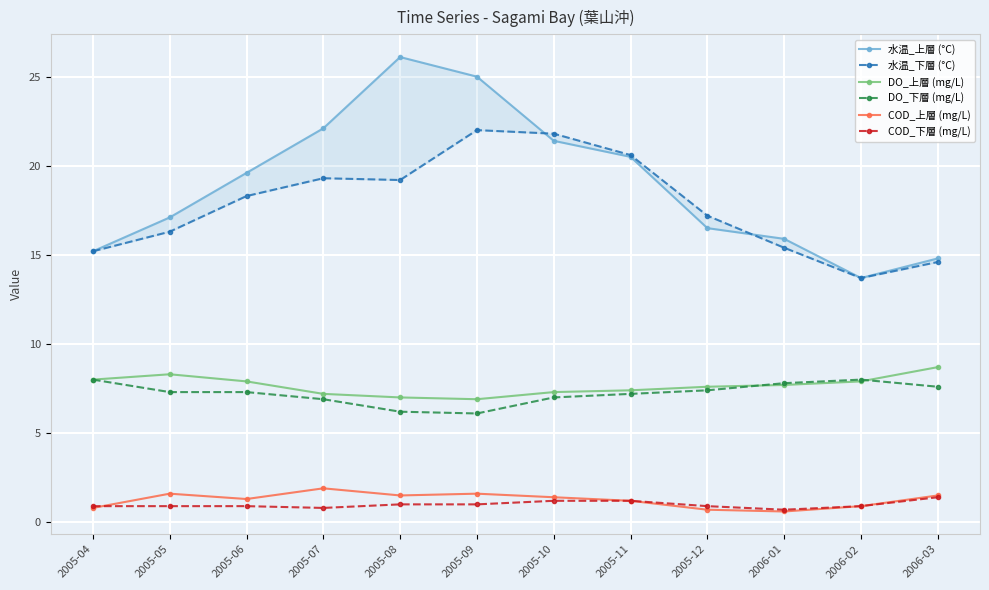

At 2005-10, list the series in order from smallest to largest.

COD_下層 (mg/L), COD_上層 (mg/L), DO_下層 (mg/L), DO_上層 (mg/L), 水温_上層 (°C), 水温_下層 (°C)